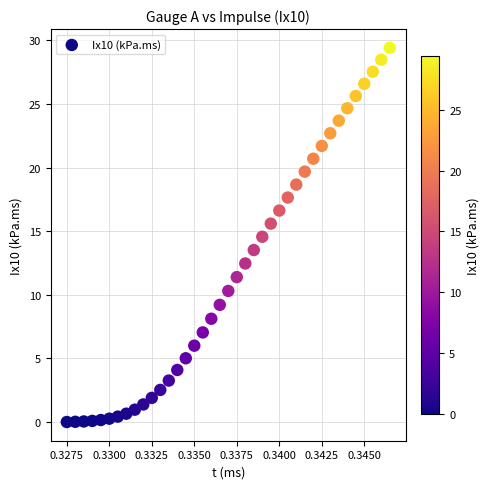

How many data points are displayed?

39